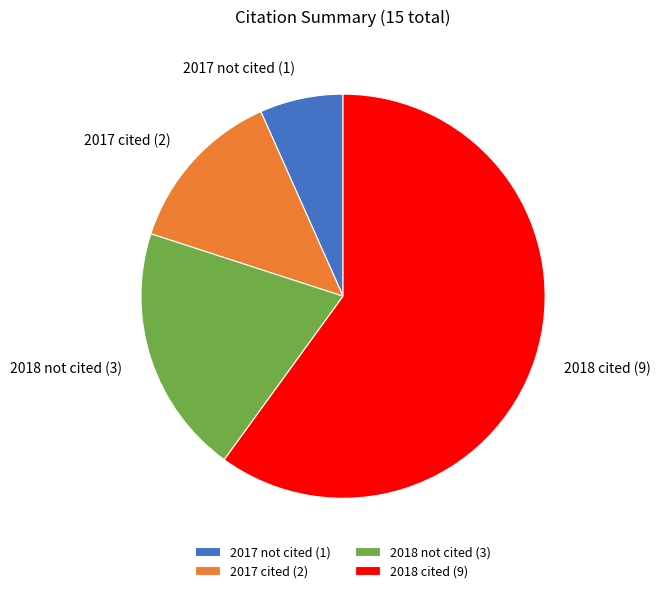

What is the majority slice?

2018 cited